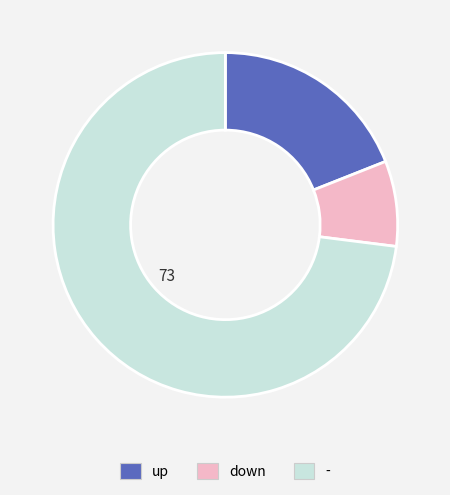

Which category has the biggest portion of the pie?

-